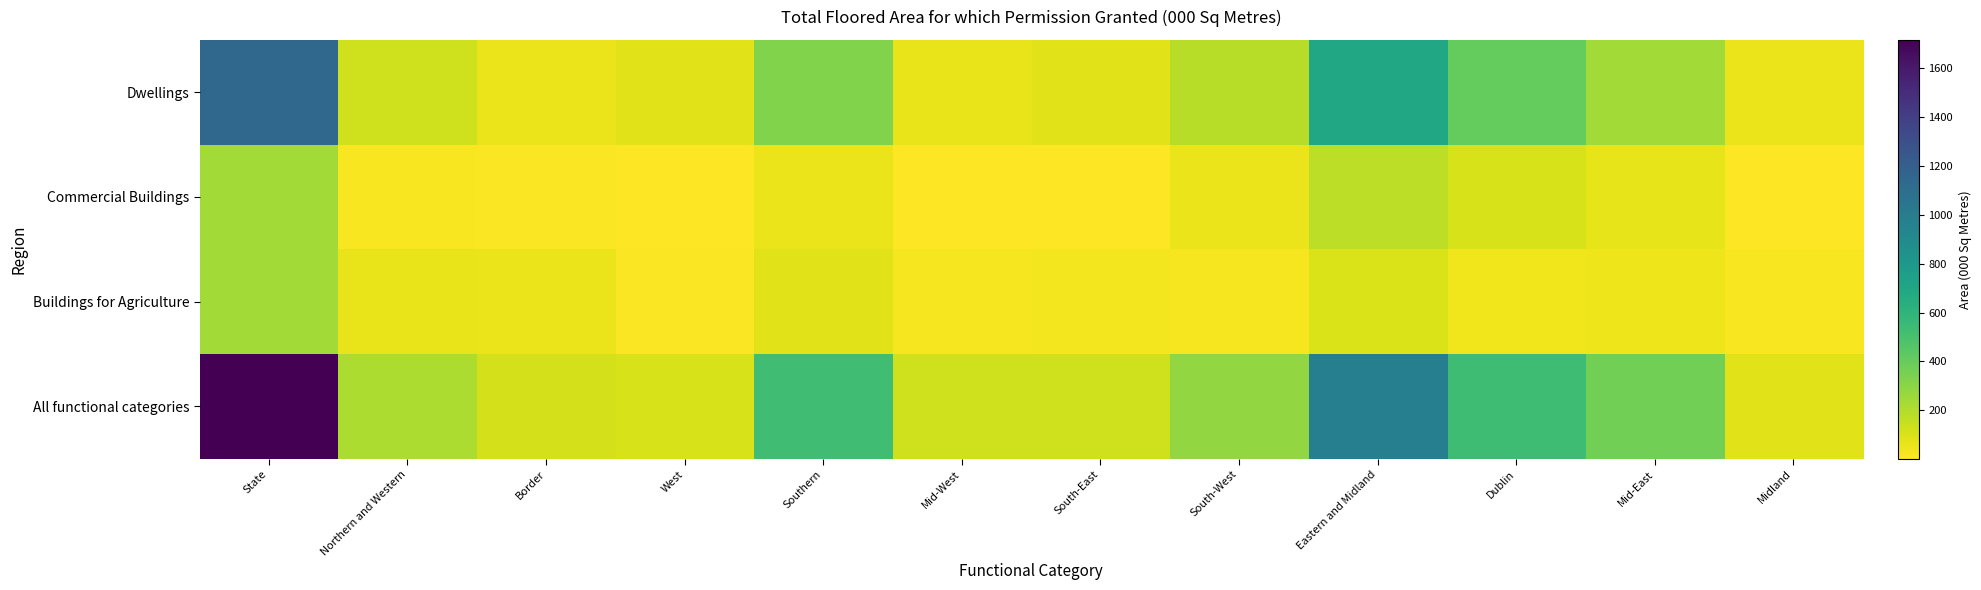

Which category has the lowest value across all series?

South-East